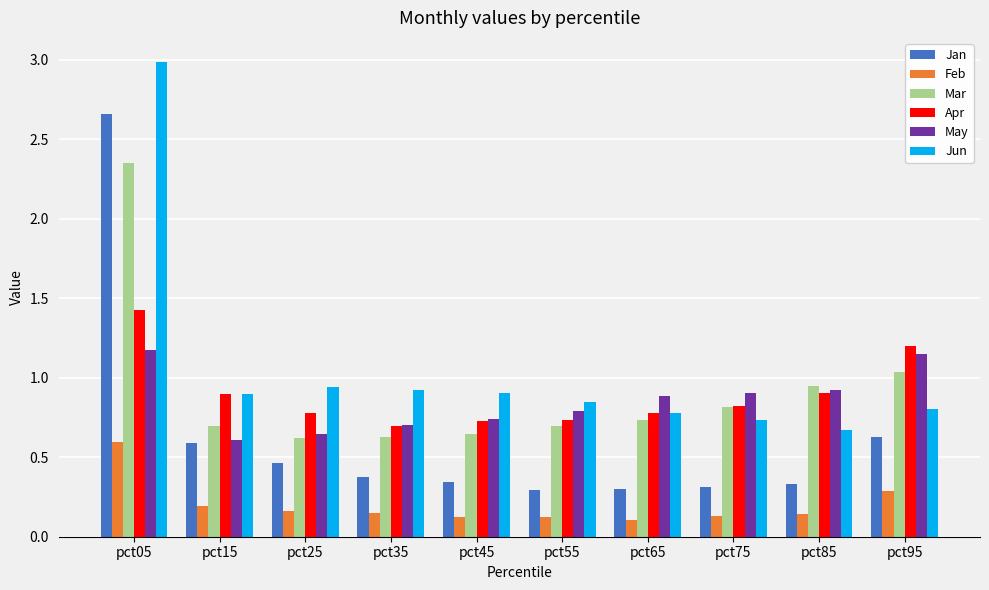

Which series has the widest spread of values?

Jan